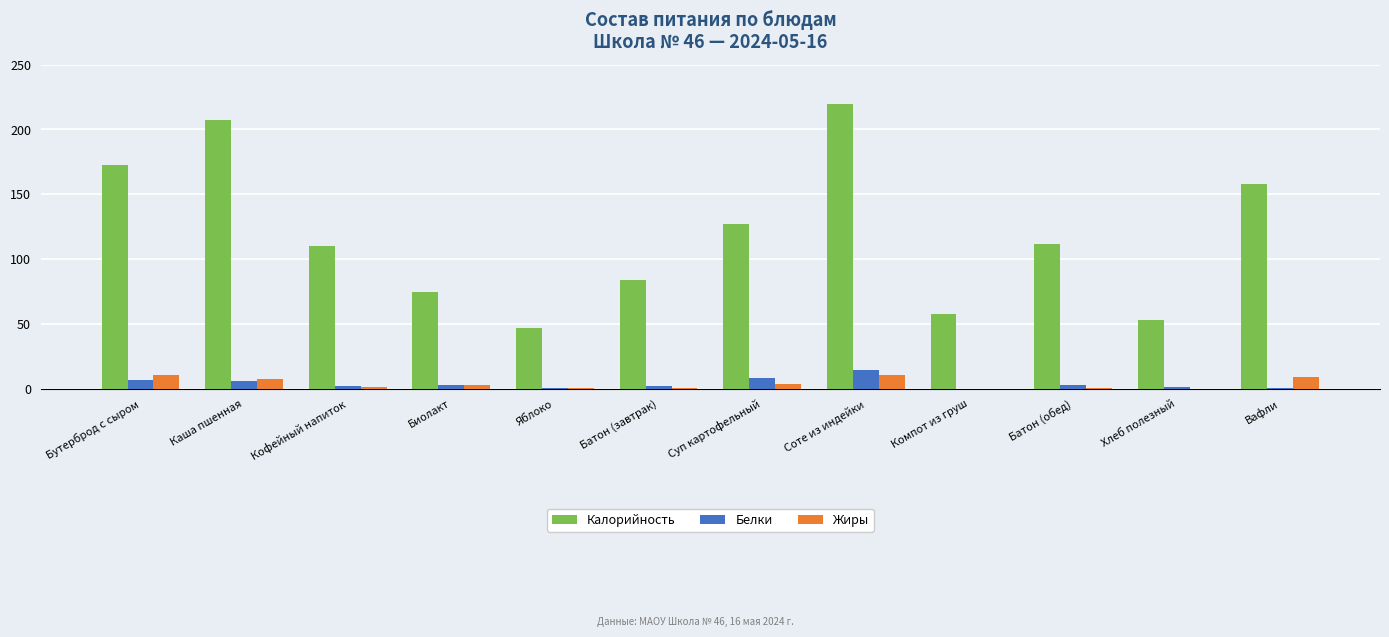

Is the value of Белки at Биолакт greater than the value of Калорийность at Бутерброд с сыром?

No